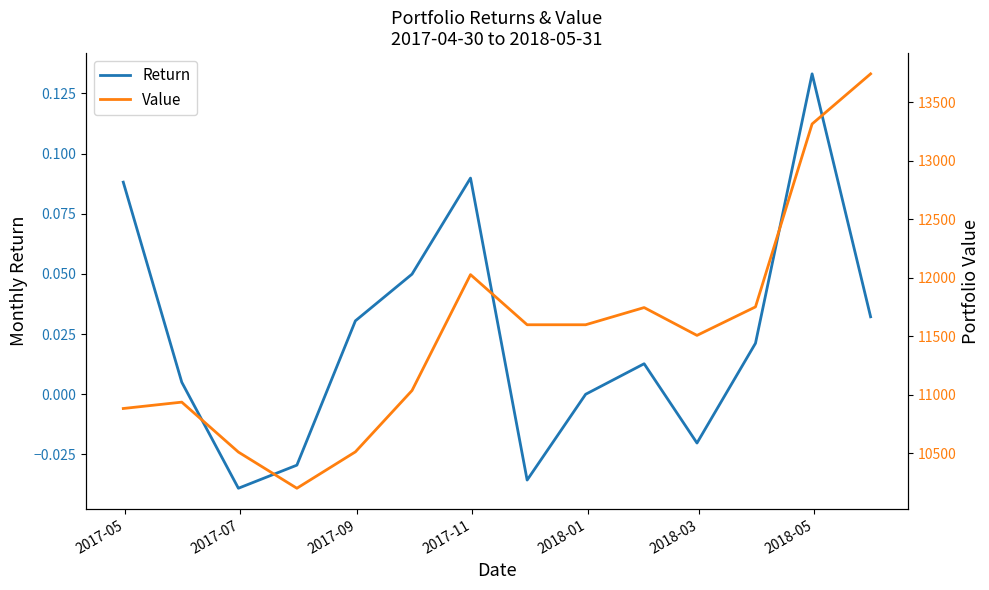

What are all the series names shown in the legend?

Return, Value